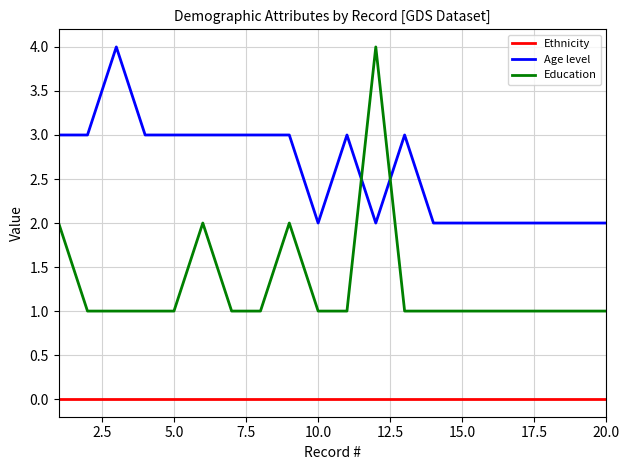

List the series in order of their overall mean, lowest first.

Ethnicity, Education, Age level